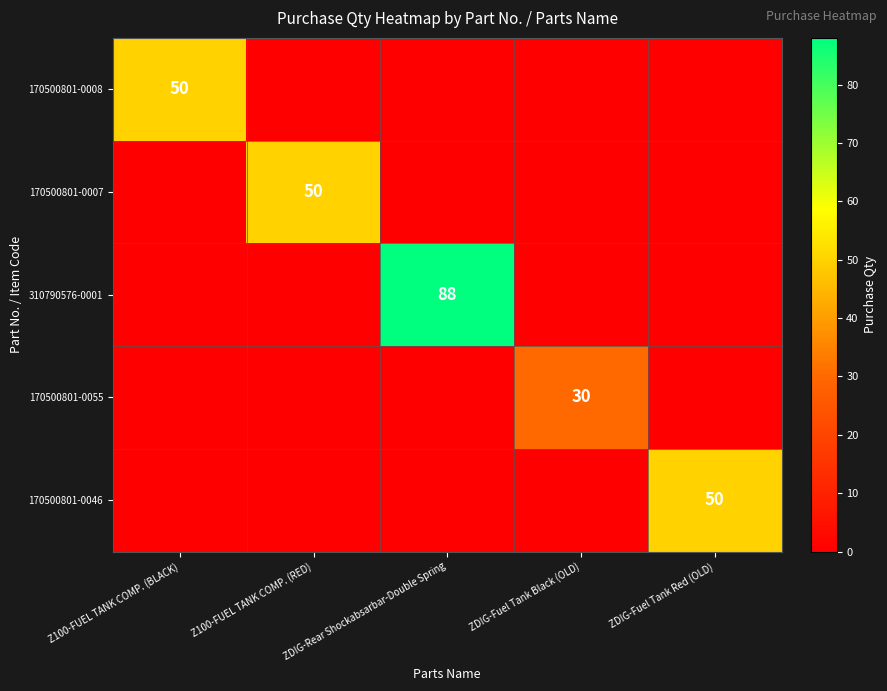

Is it true that 170500801-0055 equals 47 at ZDIG-Fuel Tank Black (OLD)?

False